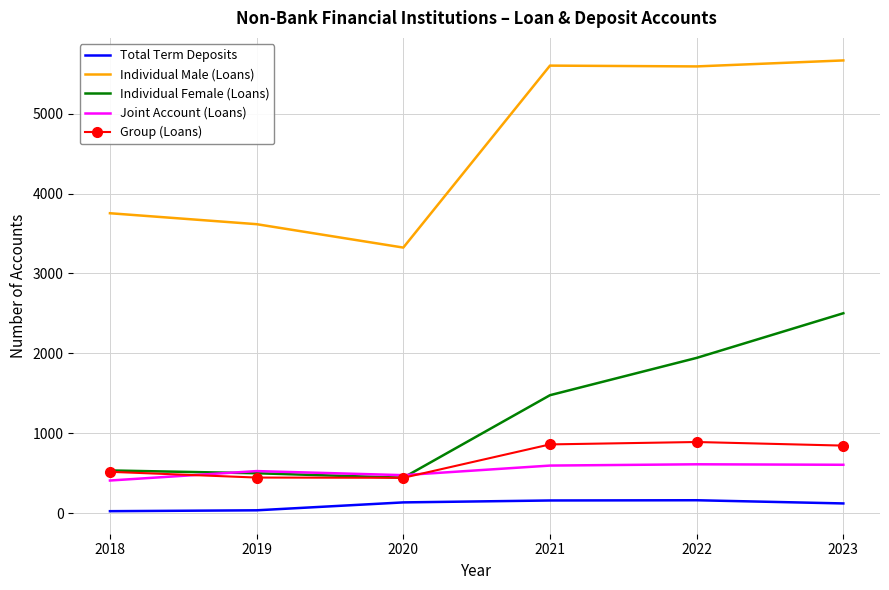

The Individual Male (Loans) series shows 5592 at 2022. True or false?

True